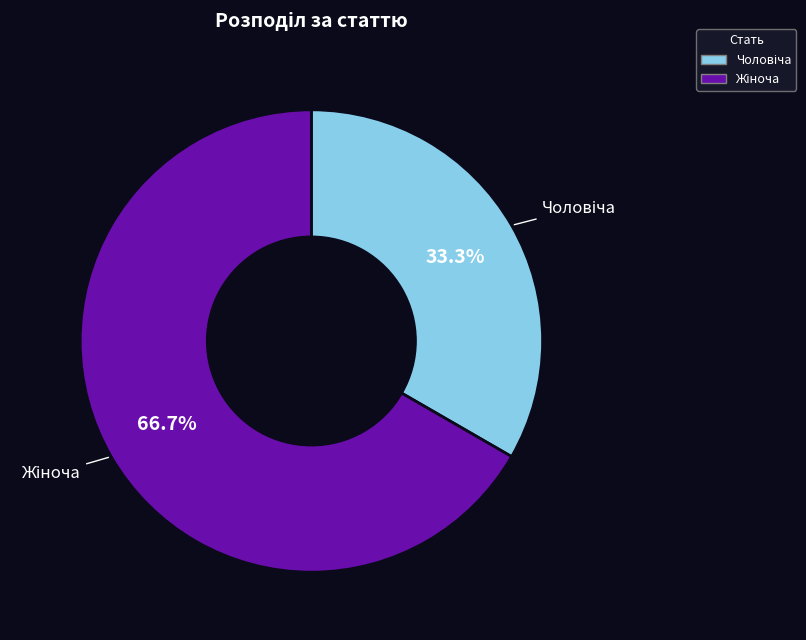

Is there any slice that represents more than half of the pie?

Yes